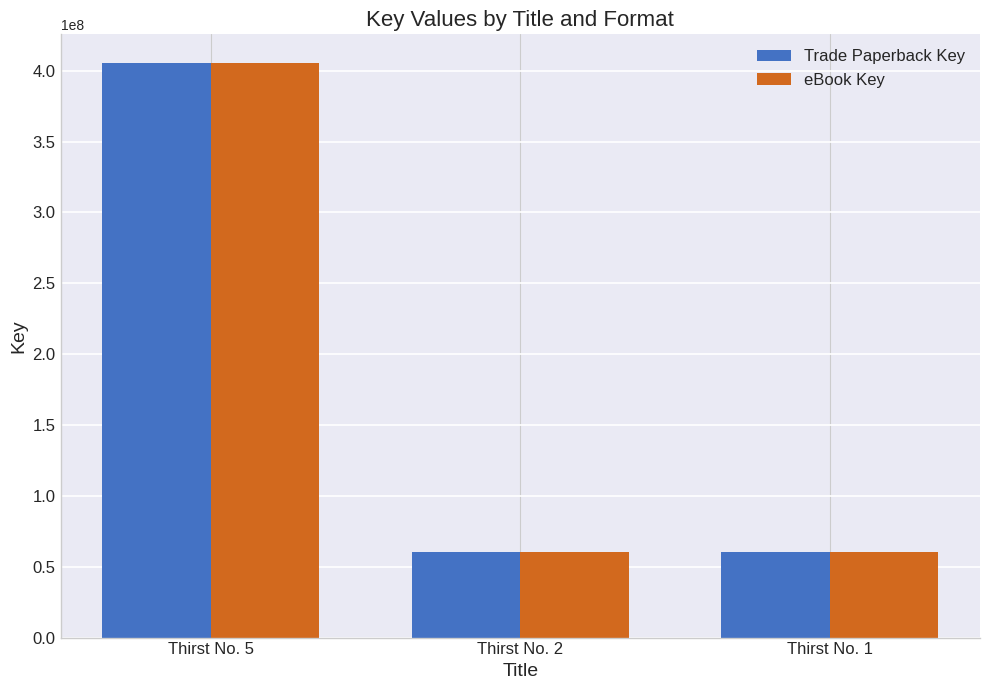

How many distinct data groups are displayed?

2